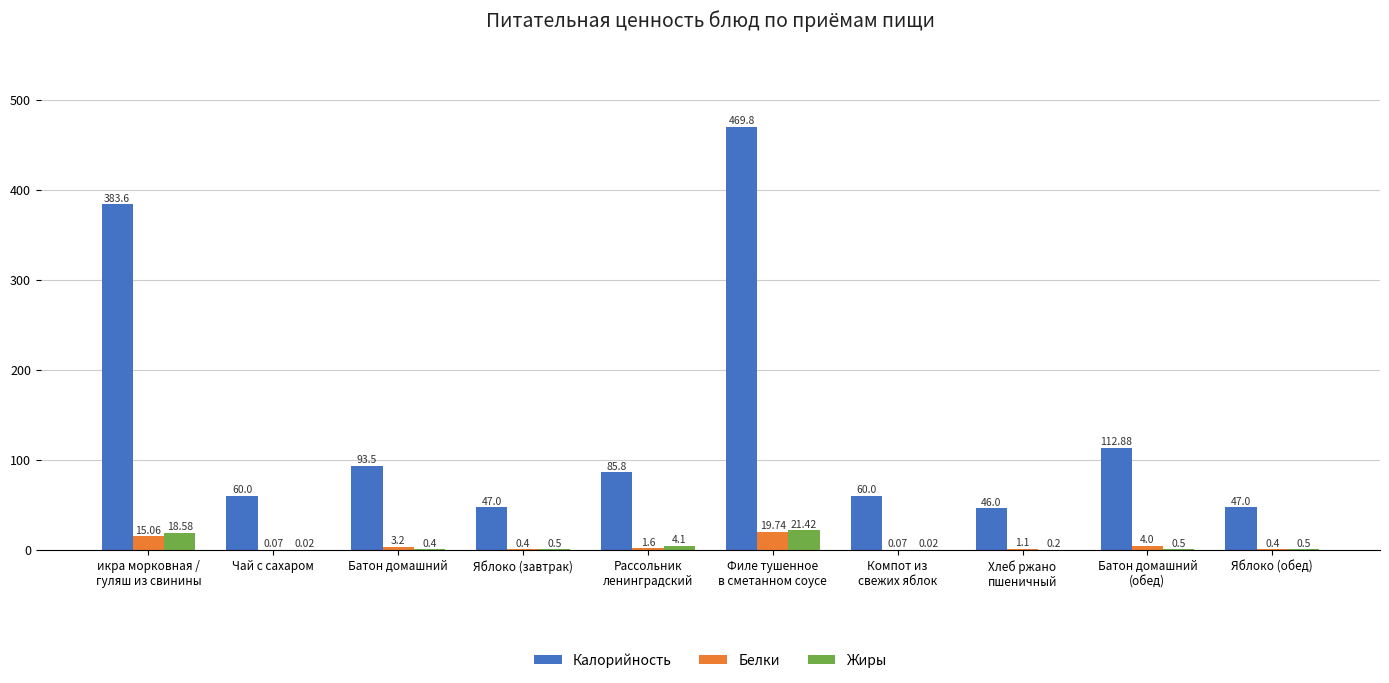

What is the sum of the Жиры values at Компот из
свежих яблок and икра морковная /
гуляш из свинины?

18.6